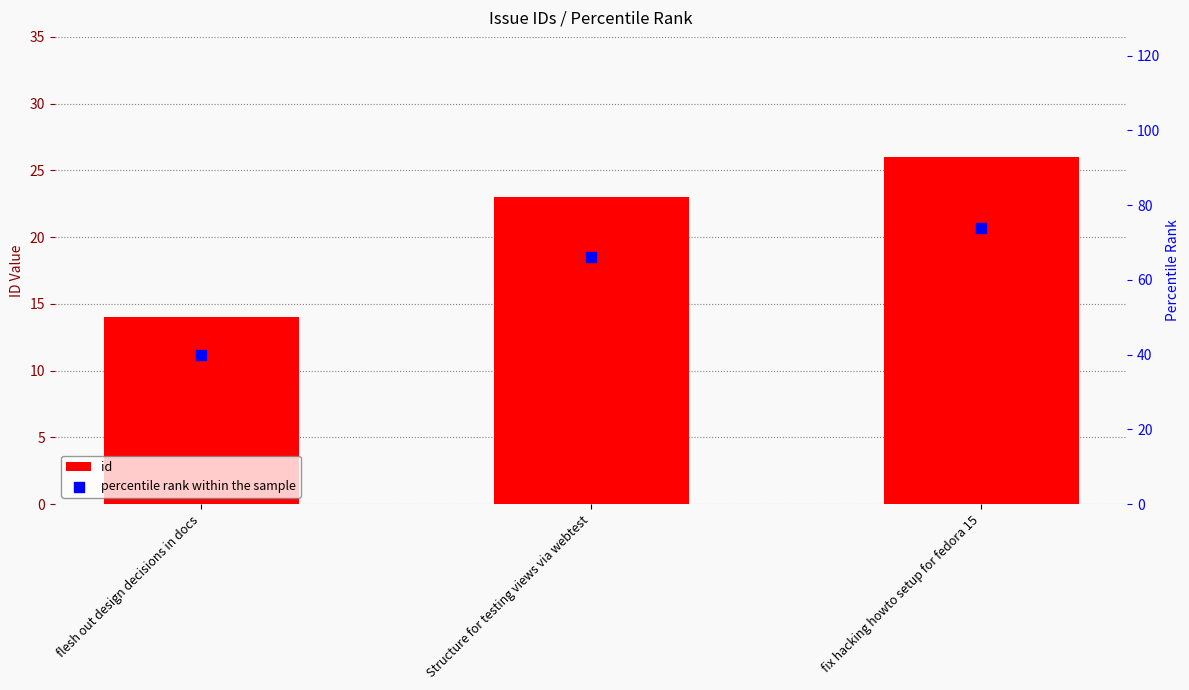

At which category is the sum across all series the highest?

fix hacking howto setup for fedora 15